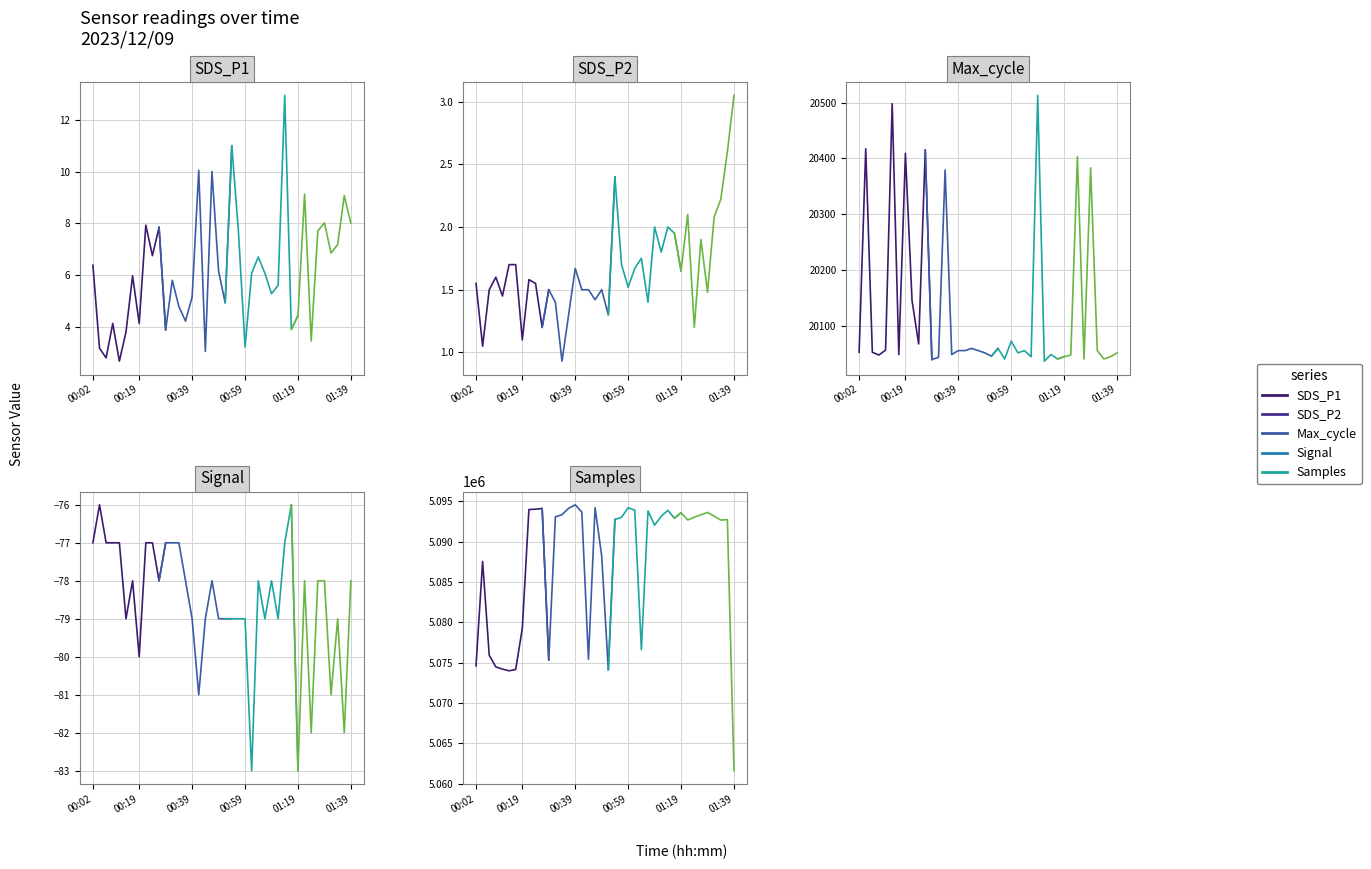

Which series has the largest range (max minus min)?

Samples